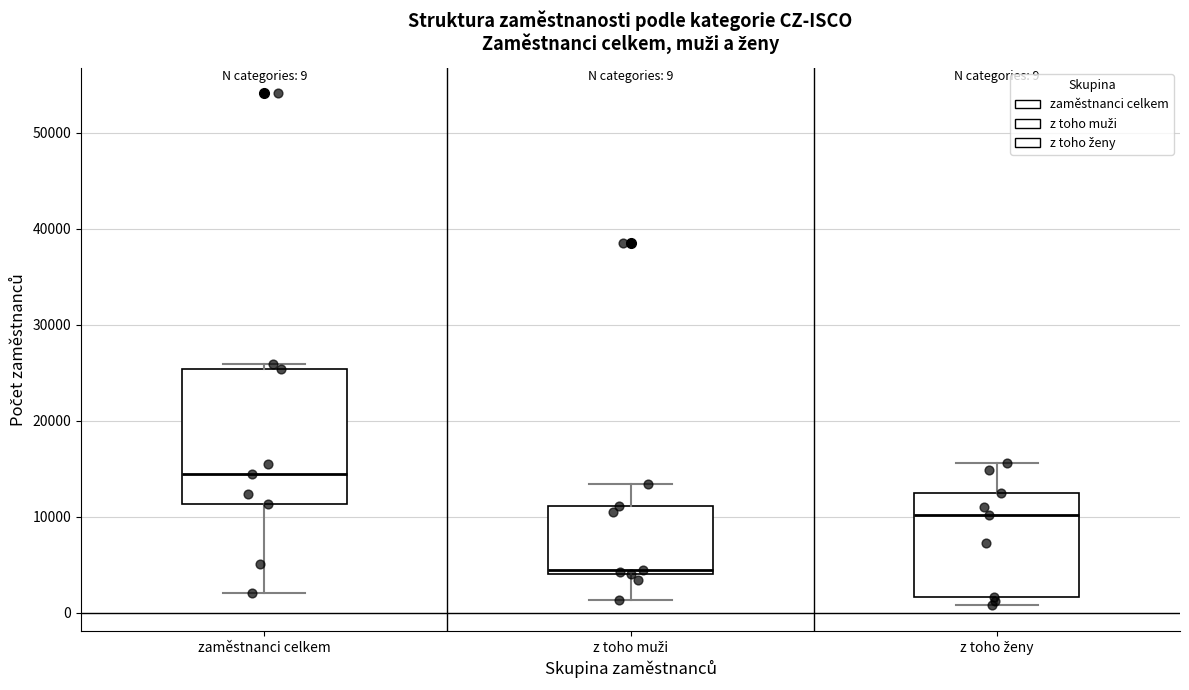

Which box is the tallest, from its lower edge to its upper edge?

zaměstnanci celkem